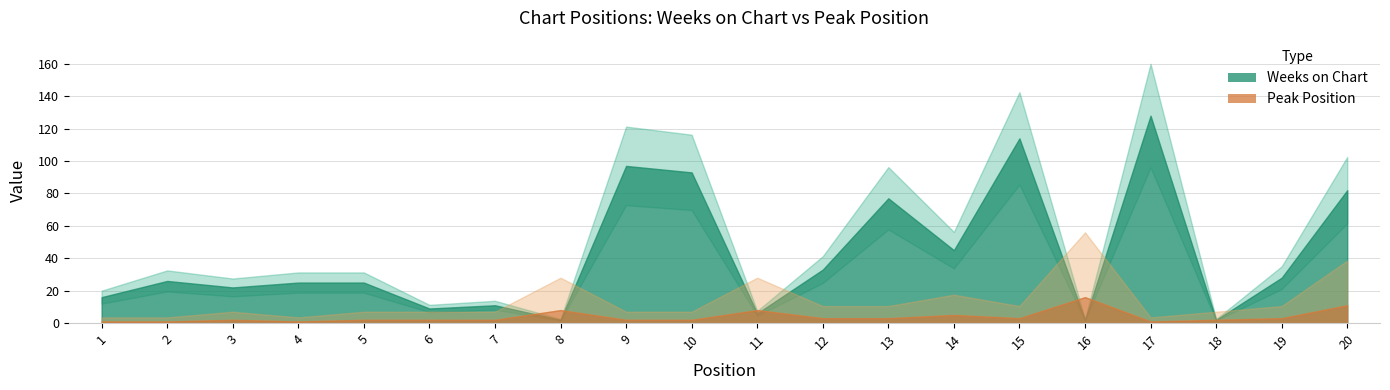

Which series ends up on top after the final intersection of Weeks on Chart and Peak Position?

Weeks on Chart